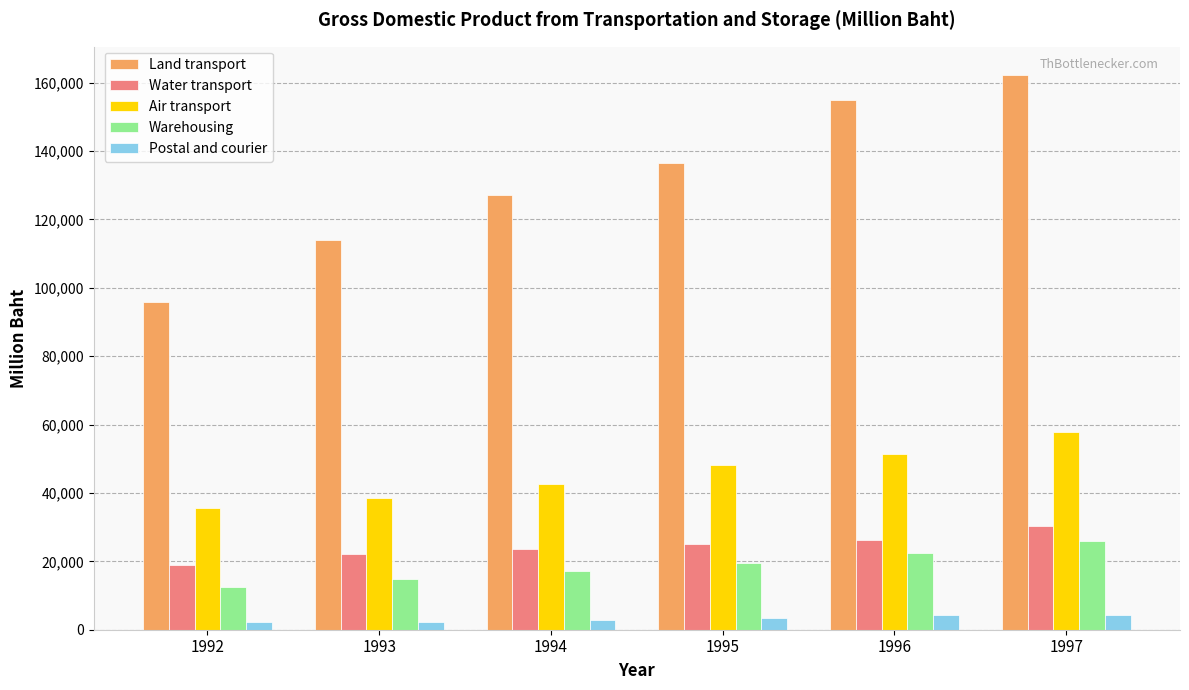

The value of Air transport at 1996 is 67196. True or false?

False